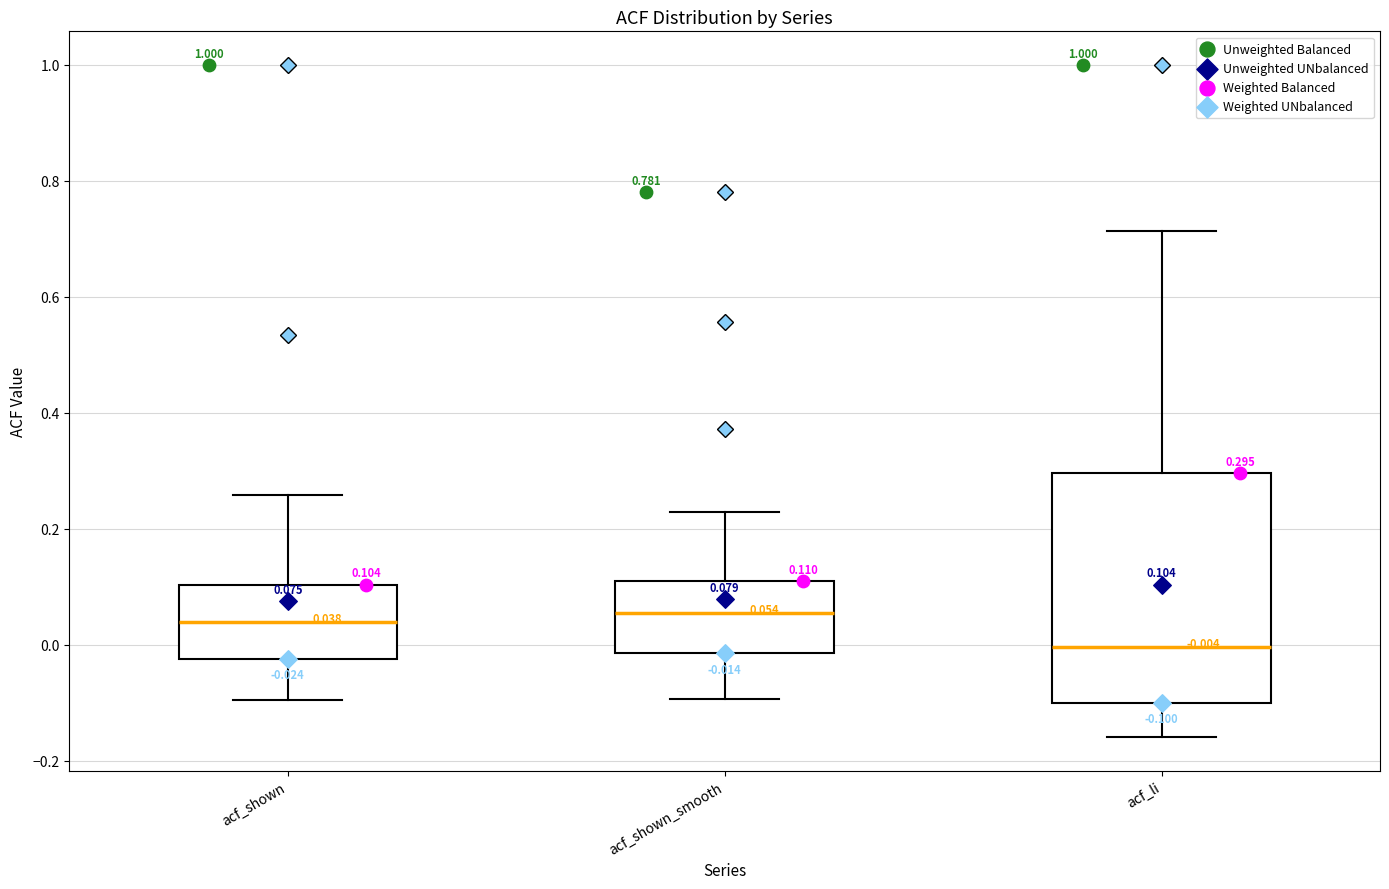

Which box is the tallest, from its lower edge to its upper edge?

acf_li